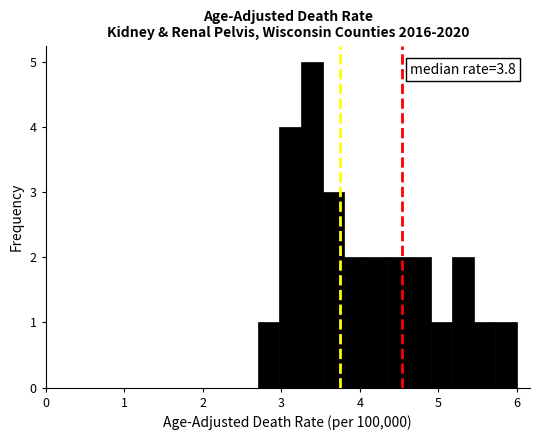

Around what value on the x-axis is the tallest bar? Give the approximate position of its centre, as read against the axis.

3.4